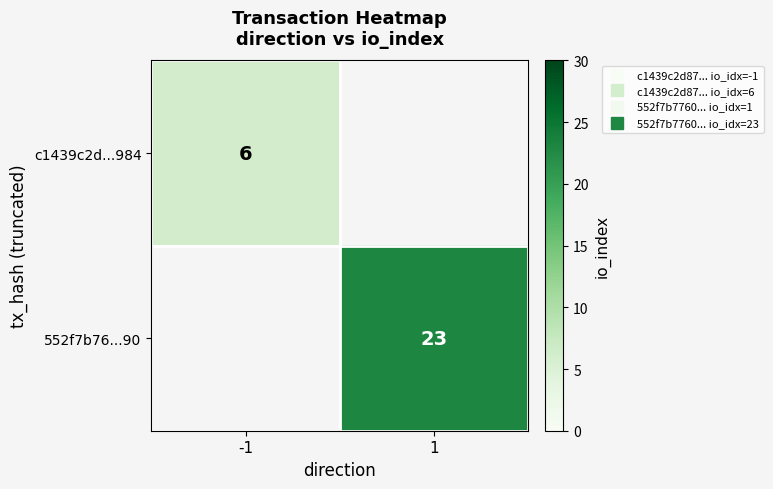

At which category does the chart reach its minimum across all series?

-1